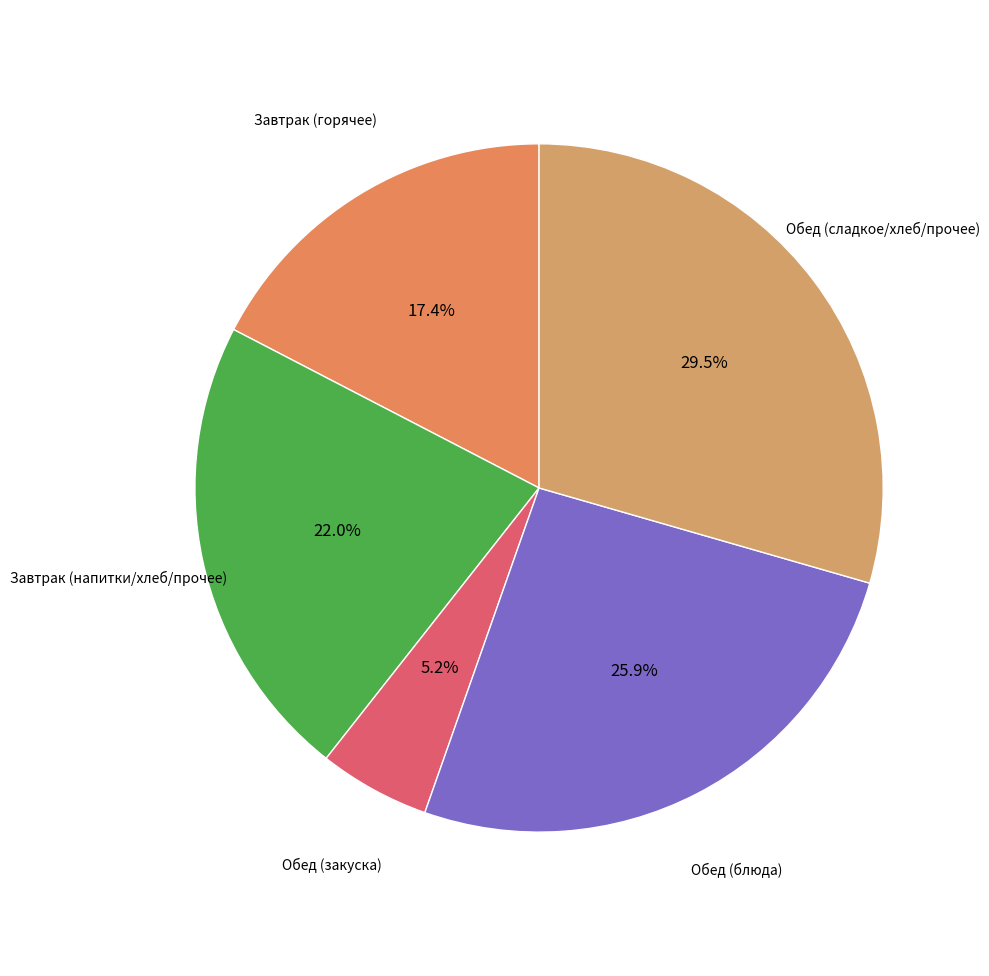

How many segments does this pie chart have?

5